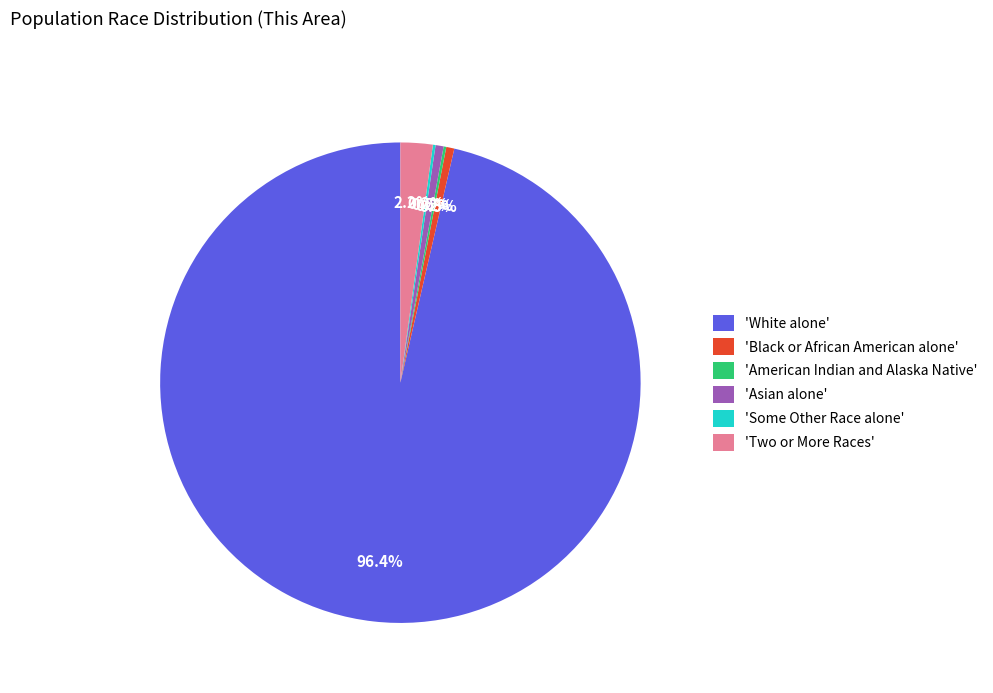

Between 'Black or African American alone' and 'Two or More Races', which is larger?

'Two or More Races'